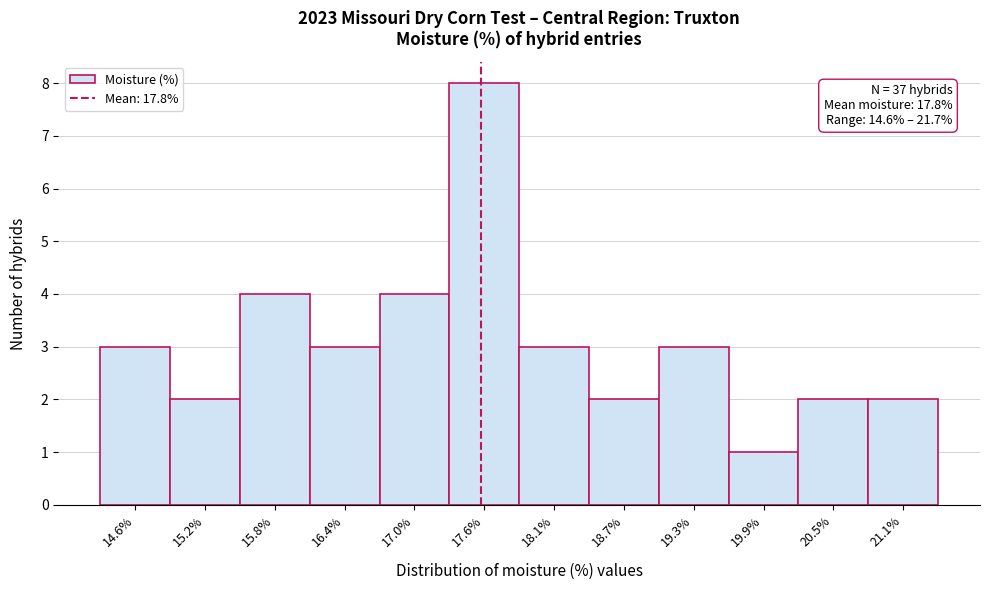

Reading right to left, list all the values displayed in this chart.

2	2	1	3	2	3	8	4	3	4	2	3